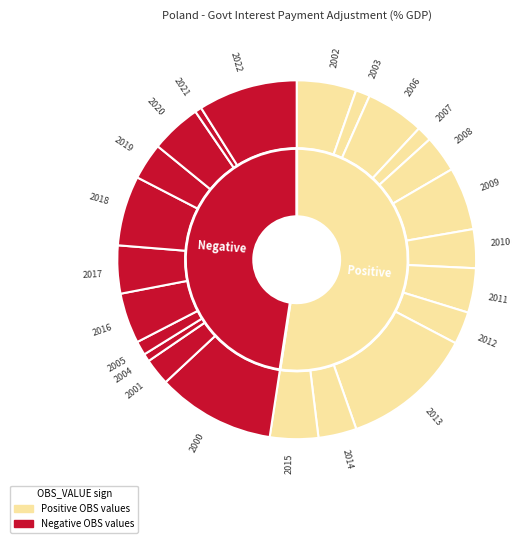

Is the sum of 2011 and 2014 greater than half?

No